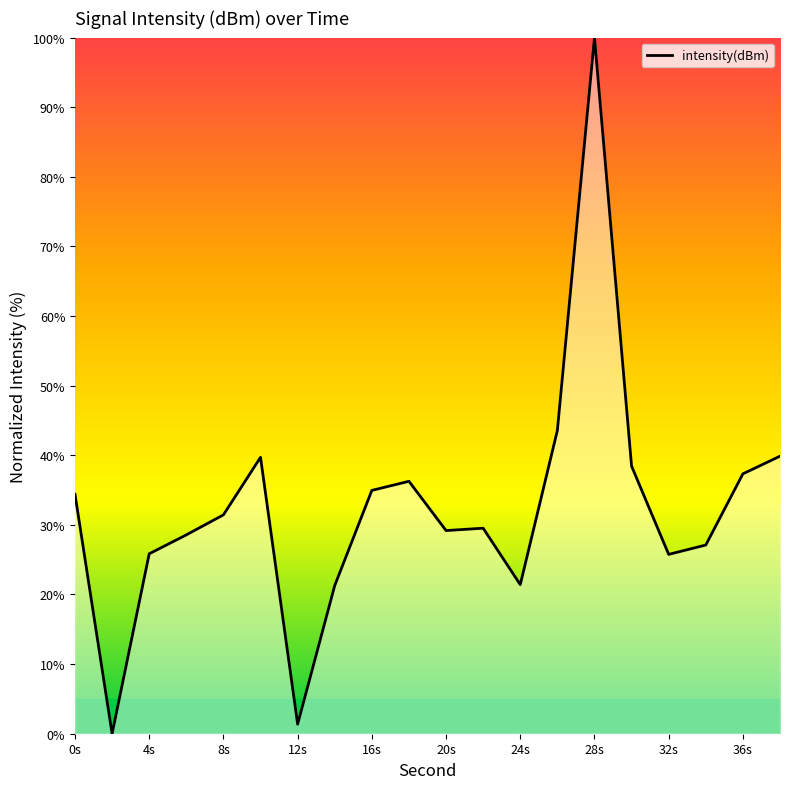

What is the maximum value shown in the chart?

100.0